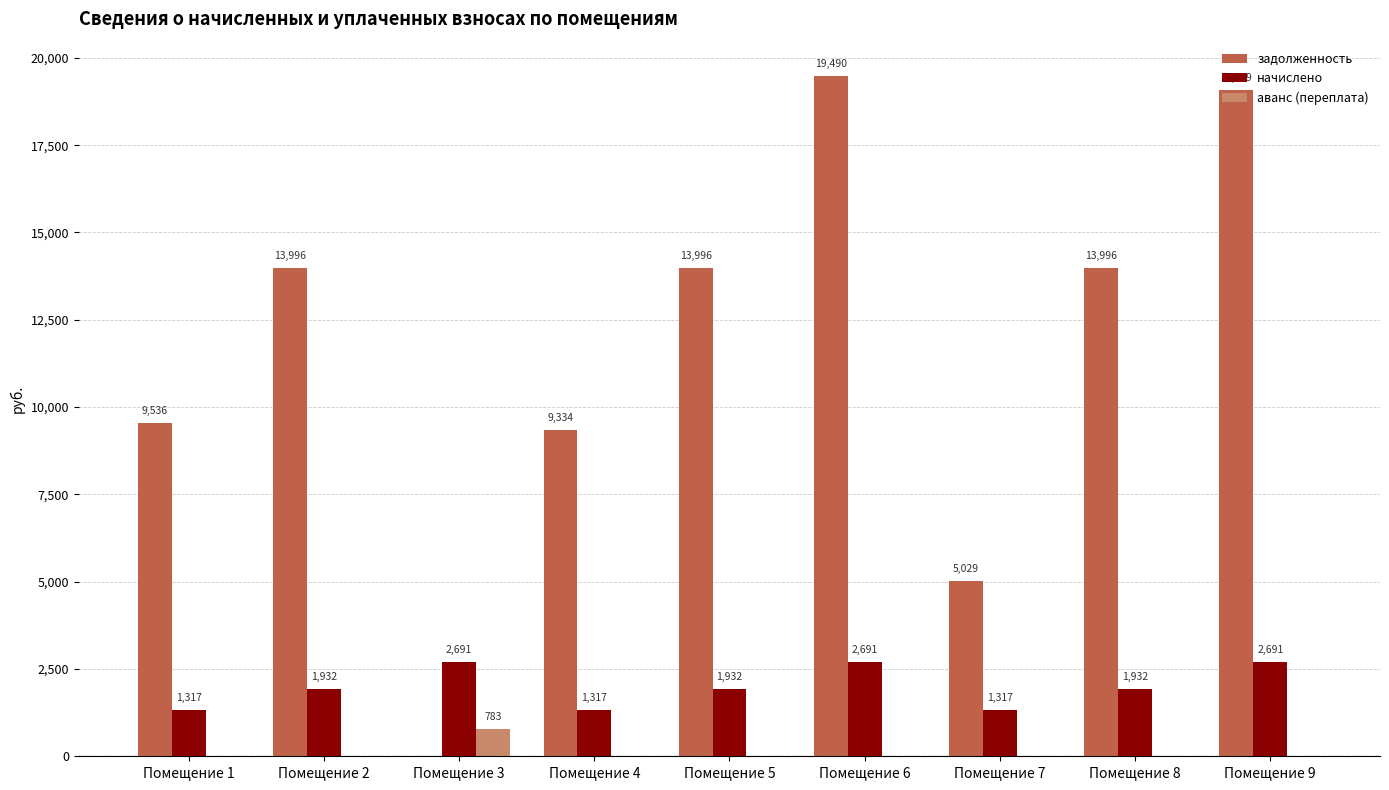

Between Помещение 4 and Помещение 7, which series saw the biggest shift?

задолженность